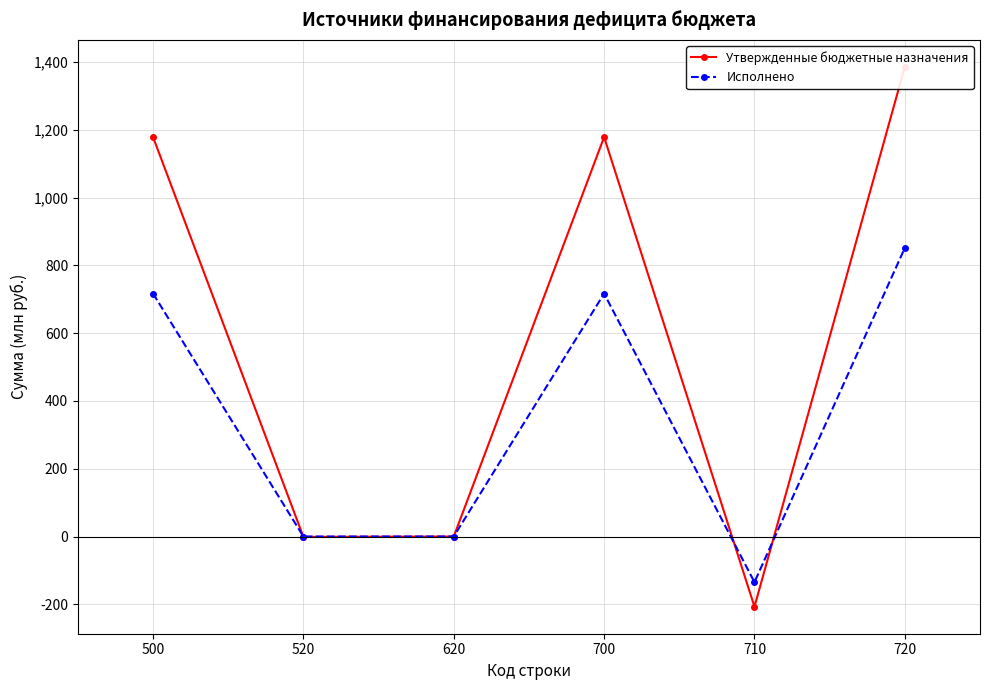

What is the difference between the second highest and second lowest values in the Утвержденные бюджетные назначения series?

1179.9